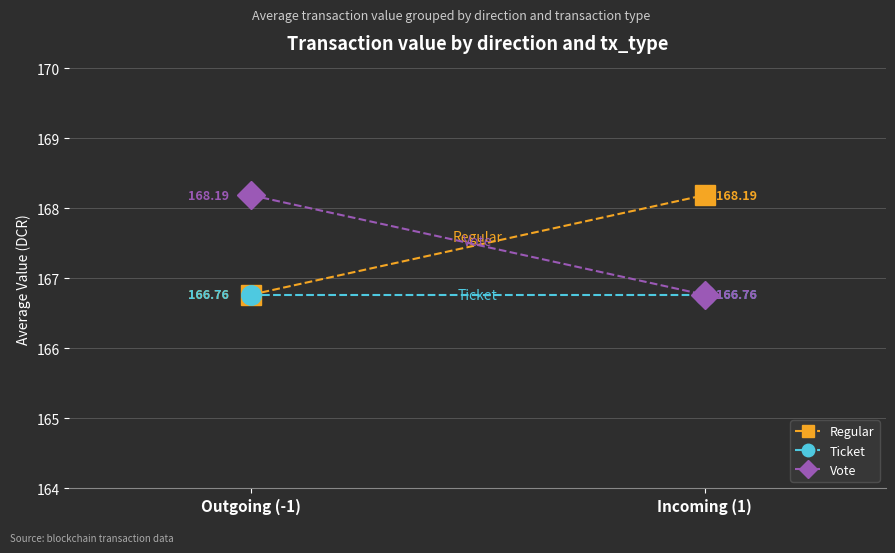

What is the highest value of the Regular series?

168.2